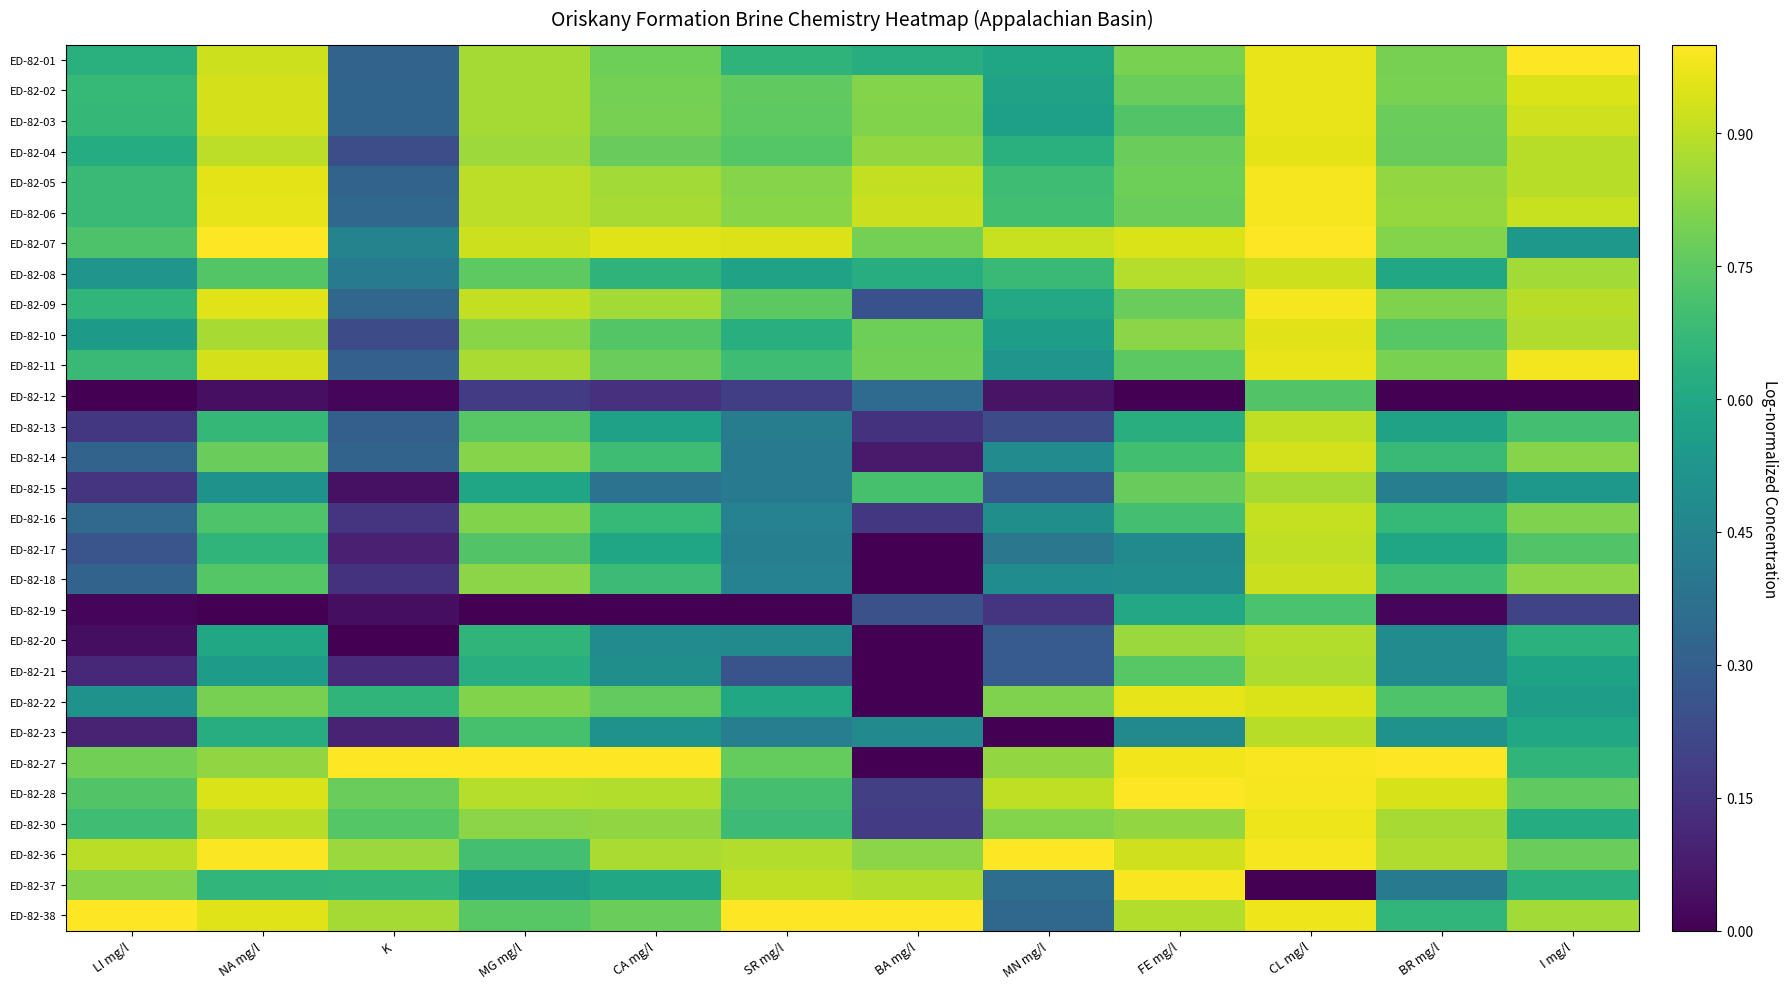

Reading left to right, list all the values displayed in this chart.

ED-82-01: LI mg/l=0.6	NA mg/l=0.9	K=0.3	MG mg/l=0.9	CA mg/l=0.8	SR mg/l=0.6	BA mg/l=0.6	MN mg/l=0.6	FE mg/l=0.8	CL mg/l=1.0	BR mg/l=0.8	I mg/l=1.0
ED-82-02: LI mg/l=0.7	NA mg/l=0.9	K=0.3	MG mg/l=0.9	CA mg/l=0.8	SR mg/l=0.8	BA mg/l=0.8	MN mg/l=0.6	FE mg/l=0.8	CL mg/l=1.0	BR mg/l=0.8	I mg/l=0.9
ED-82-03: LI mg/l=0.7	NA mg/l=0.9	K=0.3	MG mg/l=0.9	CA mg/l=0.8	SR mg/l=0.8	BA mg/l=0.8	MN mg/l=0.6	FE mg/l=0.7	CL mg/l=1.0	BR mg/l=0.8	I mg/l=0.9
ED-82-04: LI mg/l=0.6	NA mg/l=0.9	K=0.2	MG mg/l=0.9	CA mg/l=0.8	SR mg/l=0.7	BA mg/l=0.8	MN mg/l=0.6	FE mg/l=0.8	CL mg/l=1.0	BR mg/l=0.8	I mg/l=0.9
ED-82-05: LI mg/l=0.7	NA mg/l=1.0	K=0.3	MG mg/l=0.9	CA mg/l=0.9	SR mg/l=0.8	BA mg/l=0.9	MN mg/l=0.7	FE mg/l=0.8	CL mg/l=1.0	BR mg/l=0.8	I mg/l=0.9
ED-82-06: LI mg/l=0.7	NA mg/l=1.0	K=0.3	MG mg/l=0.9	CA mg/l=0.9	SR mg/l=0.8	BA mg/l=0.9	MN mg/l=0.7	FE mg/l=0.8	CL mg/l=1.0	BR mg/l=0.8	I mg/l=0.9
ED-82-07: LI mg/l=0.7	NA mg/l=1.0	K=0.4	MG mg/l=0.9	CA mg/l=1.0	SR mg/l=0.9	BA mg/l=0.8	MN mg/l=0.9	FE mg/l=0.9	CL mg/l=1.0	BR mg/l=0.8	I mg/l=0.5
ED-82-08: LI mg/l=0.5	NA mg/l=0.7	K=0.4	MG mg/l=0.8	CA mg/l=0.7	SR mg/l=0.6	BA mg/l=0.6	MN mg/l=0.7	FE mg/l=0.9	CL mg/l=0.9	BR mg/l=0.6	I mg/l=0.9
ED-82-09: LI mg/l=0.7	NA mg/l=1.0	K=0.3	MG mg/l=0.9	CA mg/l=0.9	SR mg/l=0.7	BA mg/l=0.3	MN mg/l=0.6	FE mg/l=0.8	CL mg/l=1.0	BR mg/l=0.8	I mg/l=0.9
ED-82-10: LI mg/l=0.5	NA mg/l=0.9	K=0.2	MG mg/l=0.8	CA mg/l=0.7	SR mg/l=0.6	BA mg/l=0.8	MN mg/l=0.6	FE mg/l=0.8	CL mg/l=1.0	BR mg/l=0.7	I mg/l=0.9
ED-82-11: LI mg/l=0.7	NA mg/l=0.9	K=0.3	MG mg/l=0.9	CA mg/l=0.8	SR mg/l=0.7	BA mg/l=0.8	MN mg/l=0.5	FE mg/l=0.7	CL mg/l=1.0	BR mg/l=0.8	I mg/l=1.0
ED-82-12: LI mg/l=0.0	NA mg/l=0.0	K=0.0	MG mg/l=0.2	CA mg/l=0.1	SR mg/l=0.2	BA mg/l=0.3	MN mg/l=0.1	FE mg/l=0.0	CL mg/l=0.7	BR mg/l=0.0	I mg/l=0.0
ED-82-13: LI mg/l=0.2	NA mg/l=0.7	K=0.3	MG mg/l=0.7	CA mg/l=0.6	SR mg/l=0.4	BA mg/l=0.1	MN mg/l=0.2	FE mg/l=0.6	CL mg/l=0.9	BR mg/l=0.6	I mg/l=0.7
ED-82-14: LI mg/l=0.3	NA mg/l=0.8	K=0.3	MG mg/l=0.8	CA mg/l=0.7	SR mg/l=0.4	BA mg/l=0.1	MN mg/l=0.5	FE mg/l=0.7	CL mg/l=0.9	BR mg/l=0.7	I mg/l=0.8
ED-82-15: LI mg/l=0.2	NA mg/l=0.5	K=0.0	MG mg/l=0.6	CA mg/l=0.4	SR mg/l=0.4	BA mg/l=0.7	MN mg/l=0.3	FE mg/l=0.8	CL mg/l=0.9	BR mg/l=0.4	I mg/l=0.5
ED-82-16: LI mg/l=0.3	NA mg/l=0.7	K=0.2	MG mg/l=0.8	CA mg/l=0.7	SR mg/l=0.4	BA mg/l=0.2	MN mg/l=0.5	FE mg/l=0.7	CL mg/l=0.9	BR mg/l=0.7	I mg/l=0.8
ED-82-17: LI mg/l=0.3	NA mg/l=0.7	K=0.1	MG mg/l=0.7	CA mg/l=0.6	SR mg/l=0.4	BA mg/l=0.0	MN mg/l=0.4	FE mg/l=0.5	CL mg/l=0.9	BR mg/l=0.6	I mg/l=0.7
ED-82-18: LI mg/l=0.3	NA mg/l=0.7	K=0.1	MG mg/l=0.8	CA mg/l=0.7	SR mg/l=0.4	BA mg/l=0.0	MN mg/l=0.5	FE mg/l=0.5	CL mg/l=0.9	BR mg/l=0.7	I mg/l=0.8
ED-82-19: LI mg/l=0.0	NA mg/l=0.0	K=0.0	MG mg/l=0.0	CA mg/l=0.0	SR mg/l=0.0	BA mg/l=0.2	MN mg/l=0.2	FE mg/l=0.6	CL mg/l=0.7	BR mg/l=0.0	I mg/l=0.2
ED-82-20: LI mg/l=0.0	NA mg/l=0.6	K=0.0	MG mg/l=0.7	CA mg/l=0.5	SR mg/l=0.5	BA mg/l=0.0	MN mg/l=0.3	FE mg/l=0.9	CL mg/l=0.9	BR mg/l=0.5	I mg/l=0.6
ED-82-21: LI mg/l=0.1	NA mg/l=0.6	K=0.1	MG mg/l=0.6	CA mg/l=0.5	SR mg/l=0.3	BA mg/l=0.0	MN mg/l=0.3	FE mg/l=0.7	CL mg/l=0.9	BR mg/l=0.5	I mg/l=0.6
ED-82-22: LI mg/l=0.5	NA mg/l=0.8	K=0.7	MG mg/l=0.8	CA mg/l=0.8	SR mg/l=0.6	BA mg/l=0.0	MN mg/l=0.8	FE mg/l=1.0	CL mg/l=0.9	BR mg/l=0.7	I mg/l=0.6
ED-82-23: LI mg/l=0.1	NA mg/l=0.6	K=0.1	MG mg/l=0.7	CA mg/l=0.5	SR mg/l=0.4	BA mg/l=0.5	MN mg/l=0.0	FE mg/l=0.5	CL mg/l=0.9	BR mg/l=0.5	I mg/l=0.6
ED-82-27: LI mg/l=0.8	NA mg/l=0.8	K=1.0	MG mg/l=1.0	CA mg/l=1.0	SR mg/l=0.8	BA mg/l=0.0	MN mg/l=0.8	FE mg/l=1.0	CL mg/l=1.0	BR mg/l=1.0	I mg/l=0.7
ED-82-28: LI mg/l=0.7	NA mg/l=0.9	K=0.8	MG mg/l=0.9	CA mg/l=0.9	SR mg/l=0.7	BA mg/l=0.2	MN mg/l=0.9	FE mg/l=1.0	CL mg/l=1.0	BR mg/l=0.9	I mg/l=0.8
ED-82-30: LI mg/l=0.7	NA mg/l=0.9	K=0.7	MG mg/l=0.8	CA mg/l=0.8	SR mg/l=0.7	BA mg/l=0.2	MN mg/l=0.8	FE mg/l=0.8	CL mg/l=1.0	BR mg/l=0.9	I mg/l=0.6
ED-82-36: LI mg/l=0.9	NA mg/l=1.0	K=0.8	MG mg/l=0.7	CA mg/l=0.9	SR mg/l=0.9	BA mg/l=0.8	MN mg/l=1.0	FE mg/l=0.9	CL mg/l=1.0	BR mg/l=0.9	I mg/l=0.8
ED-82-37: LI mg/l=0.8	NA mg/l=0.7	K=0.7	MG mg/l=0.6	CA mg/l=0.6	SR mg/l=0.9	BA mg/l=0.9	MN mg/l=0.4	FE mg/l=1.0	CL mg/l=0.0	BR mg/l=0.4	I mg/l=0.6
ED-82-38: LI mg/l=1.0	NA mg/l=0.9	K=0.9	MG mg/l=0.7	CA mg/l=0.8	SR mg/l=1.0	BA mg/l=1.0	MN mg/l=0.3	FE mg/l=0.9	CL mg/l=1.0	BR mg/l=0.7	I mg/l=0.9